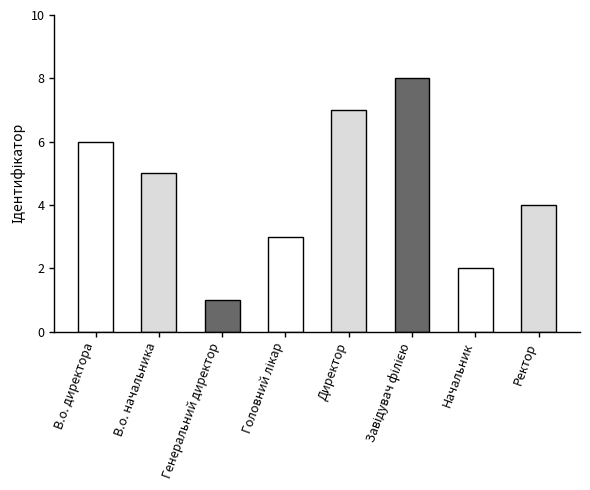

What is the ratio of the value at Начальник to the value at Директор?

0.3